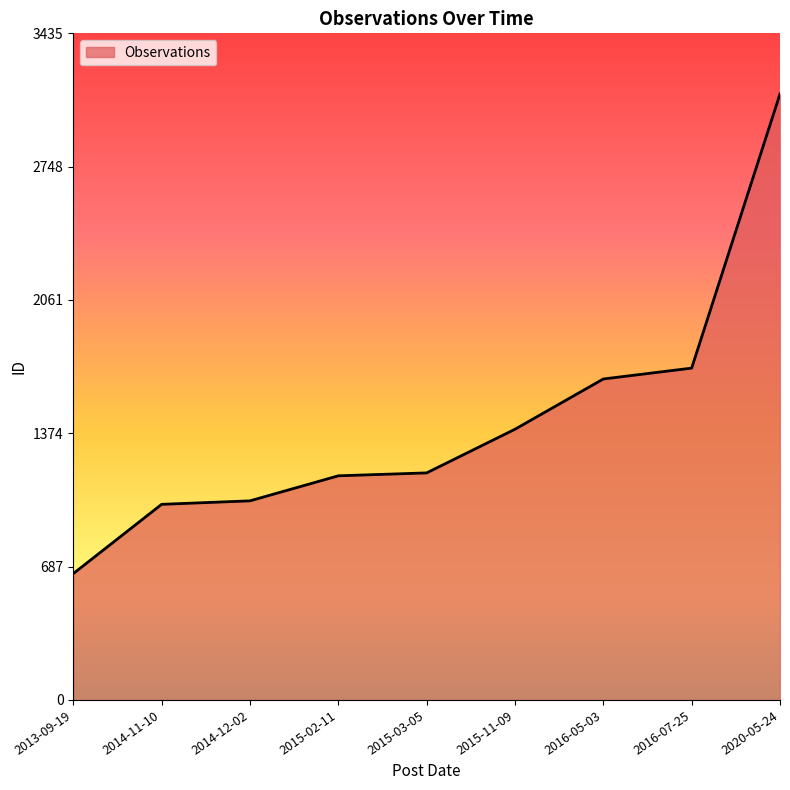

The chart shows a value of 1155 at 2015-02-11. True or false?

True